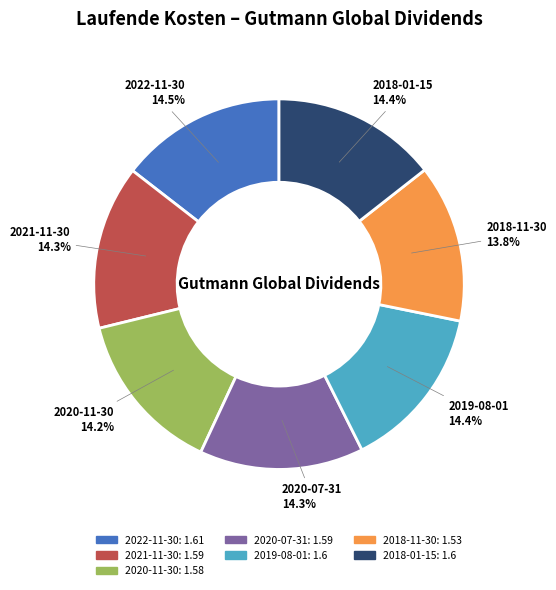

True or false: 2020-07-31 accounts for 14% of the total.

True